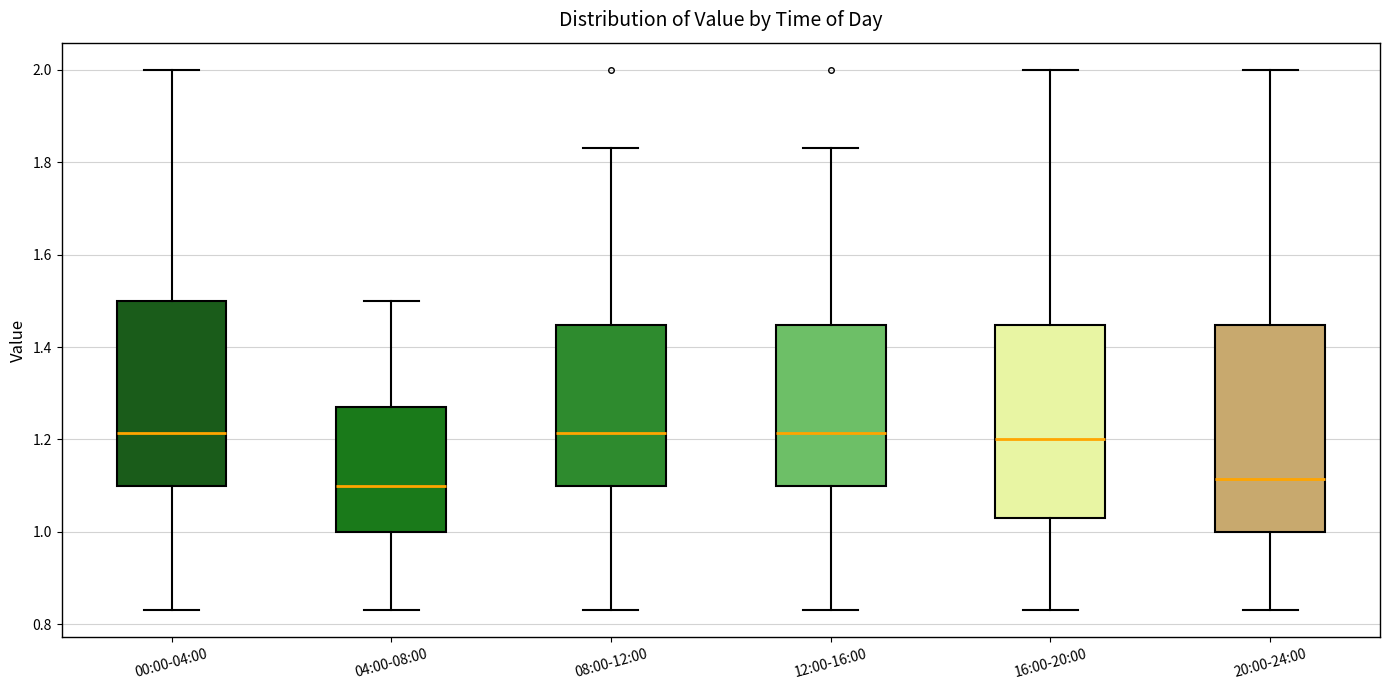

Where is the lower edge of the box for 16:00-20:00 on the y-axis? The values are not printed on the chart, so give them approximately, as read against the axis.

1.04